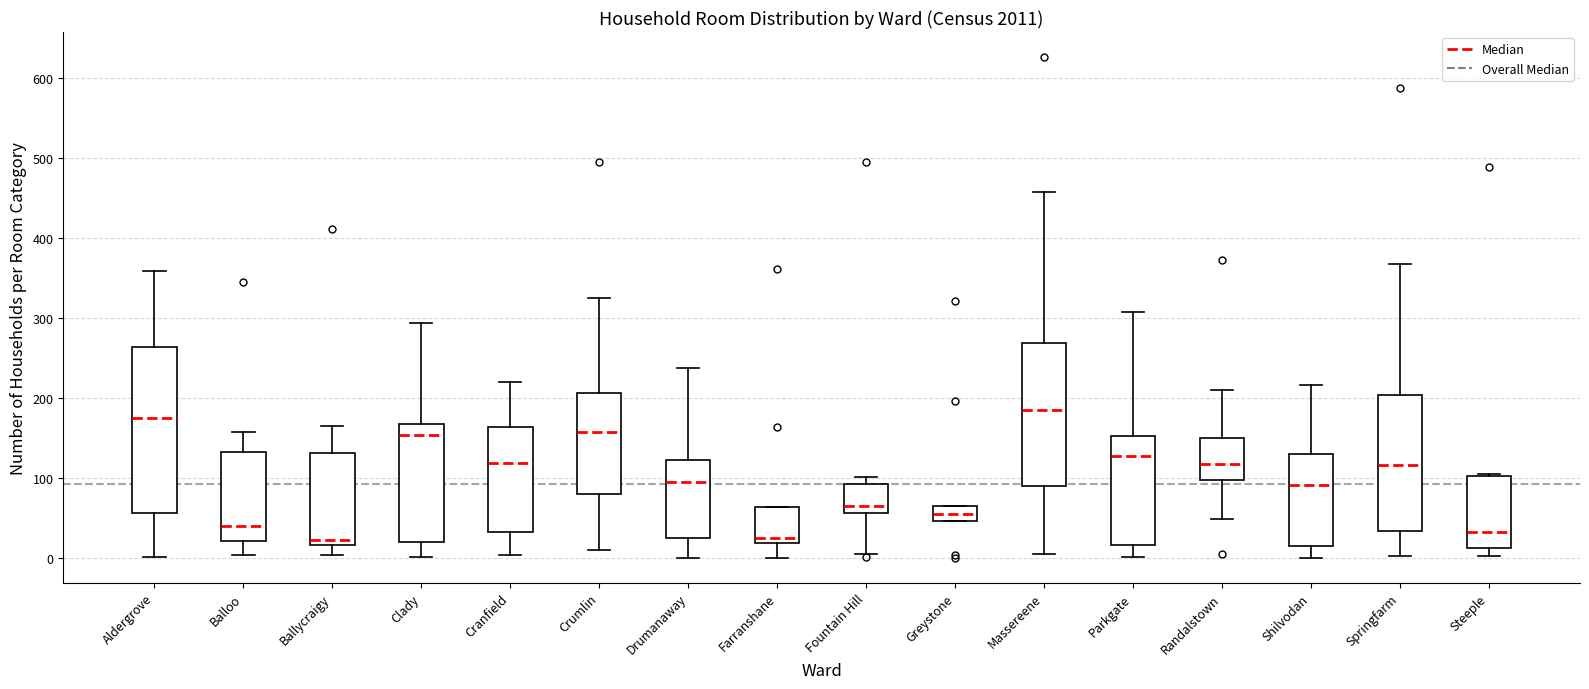

Comparing the boxes themselves (not the whiskers), which one is the tallest?

Aldergrove